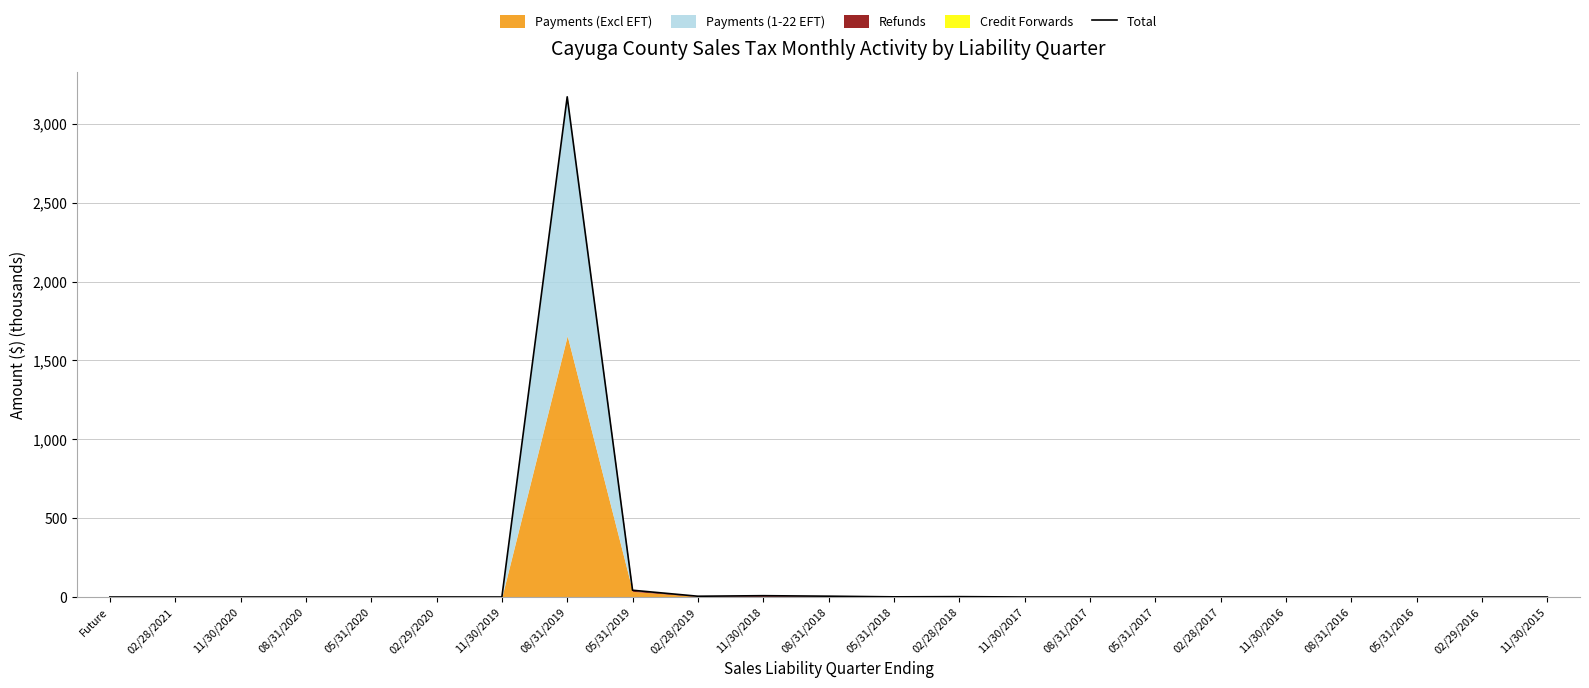

At which label is the value closest to 1585?

05/31/2019